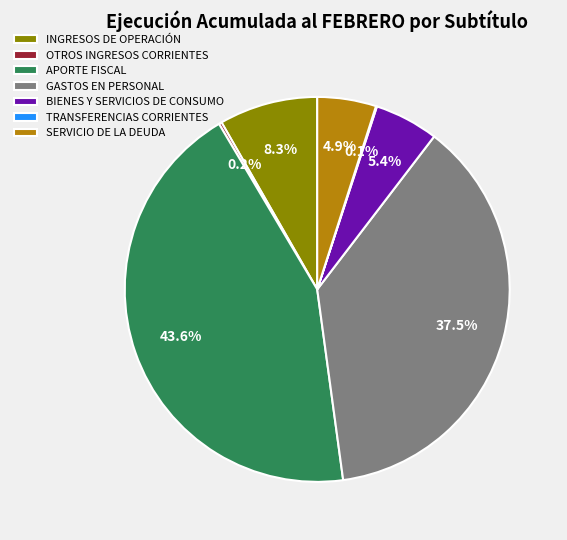

How much of the chart is everything except GASTOS EN PERSONAL?

62.5%